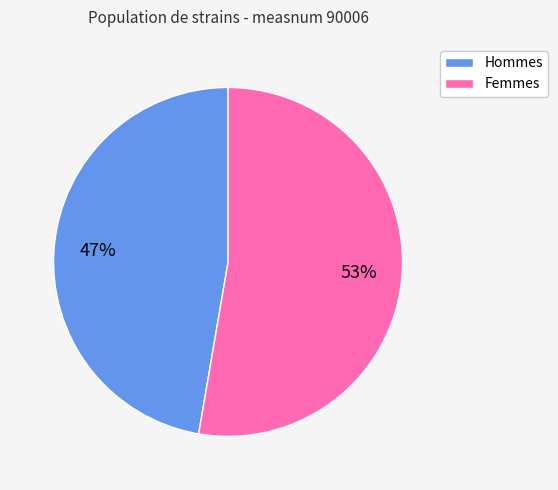

Is there any slice that represents more than half of the pie?

Yes